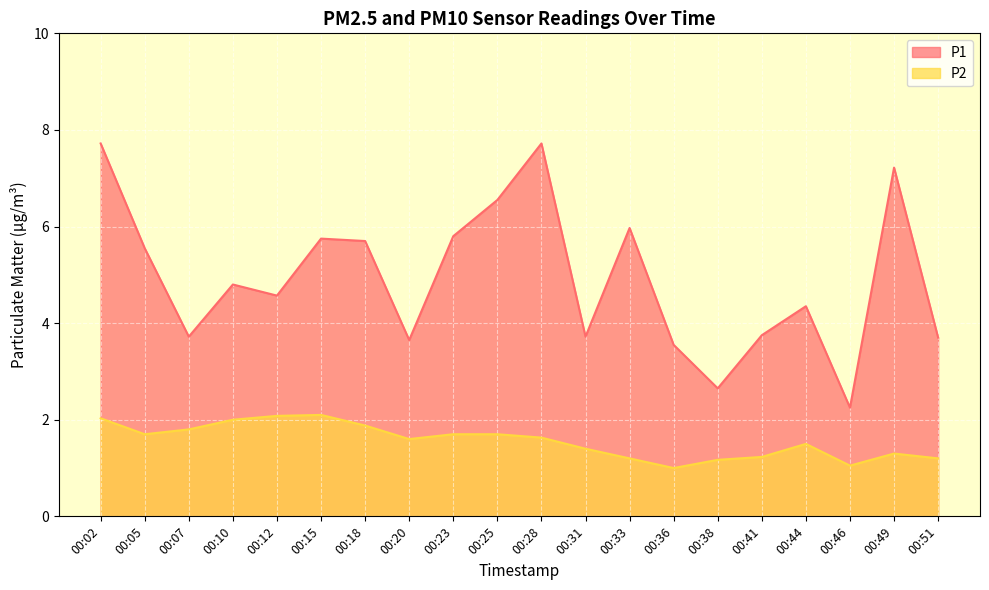

List the series in order of their overall mean, lowest first.

P2, P1